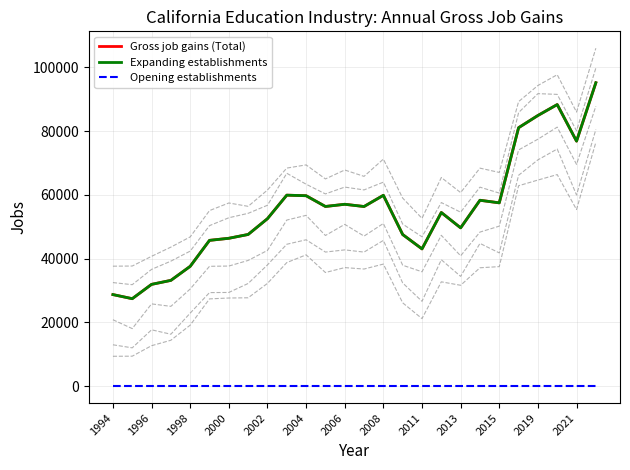

True or false: Opening establishments and Expanding establishments cross at least once.

False